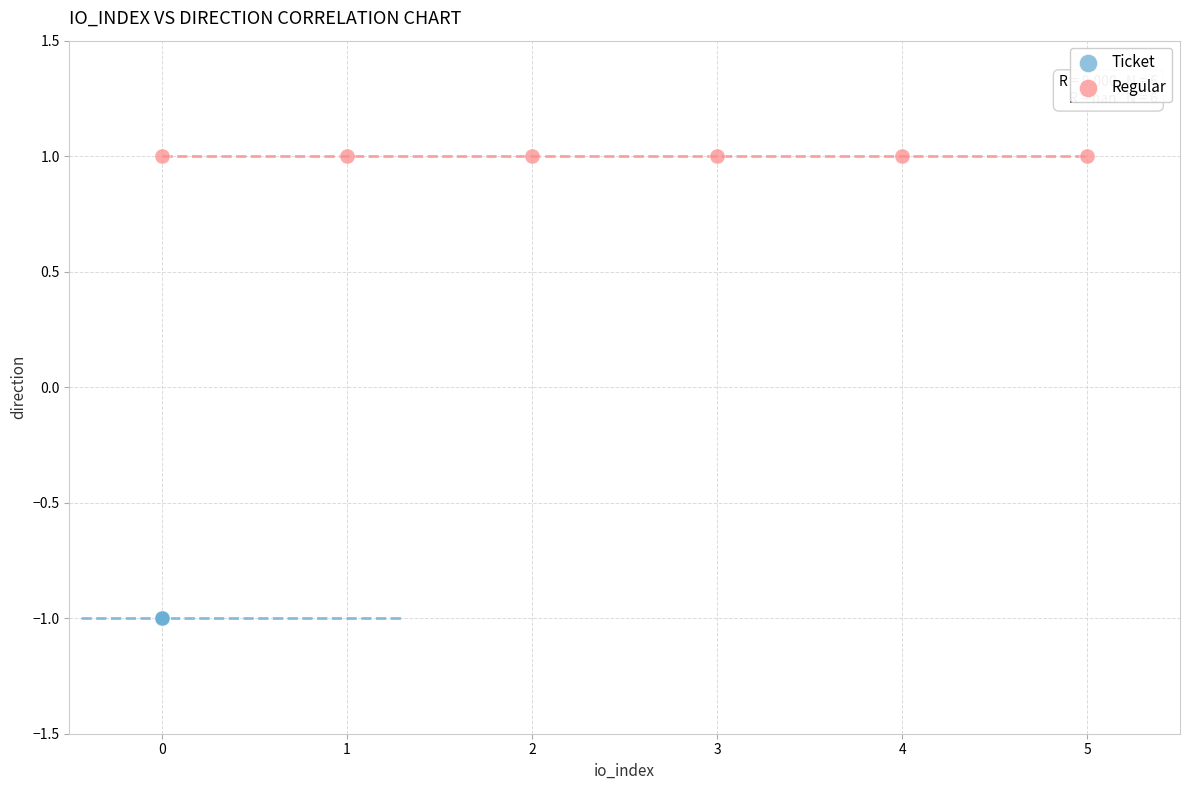

Which series contains the lowest Y value?

Ticket